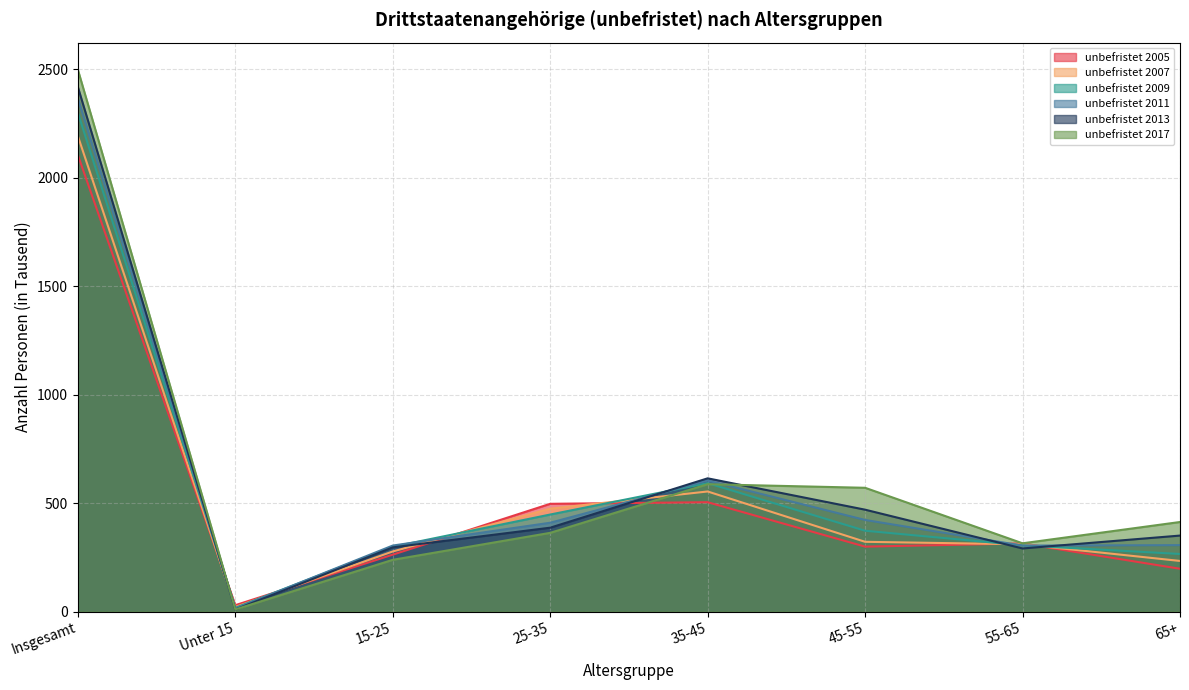

True or false: unbefristet 2013 has a value of 4.7 at Unter 15.

False